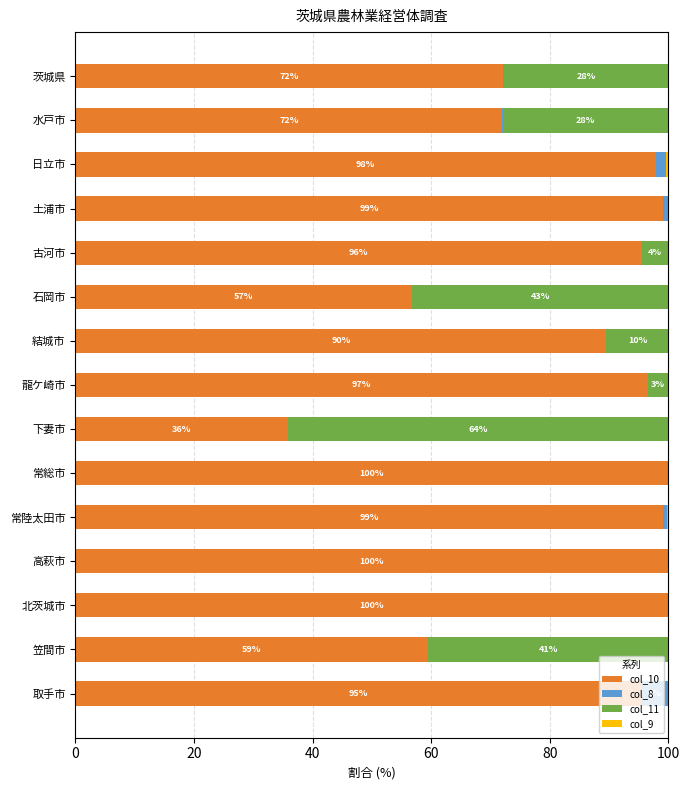

The value of col_10 at 北茨城市 is 136.5. True or false?

False